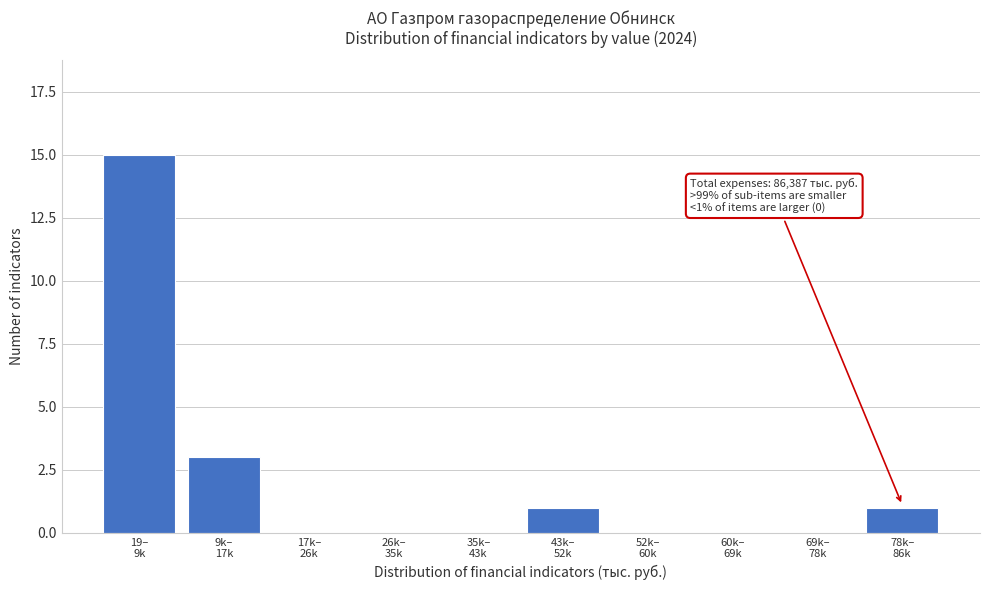

What is the maximum value shown in the chart?

15